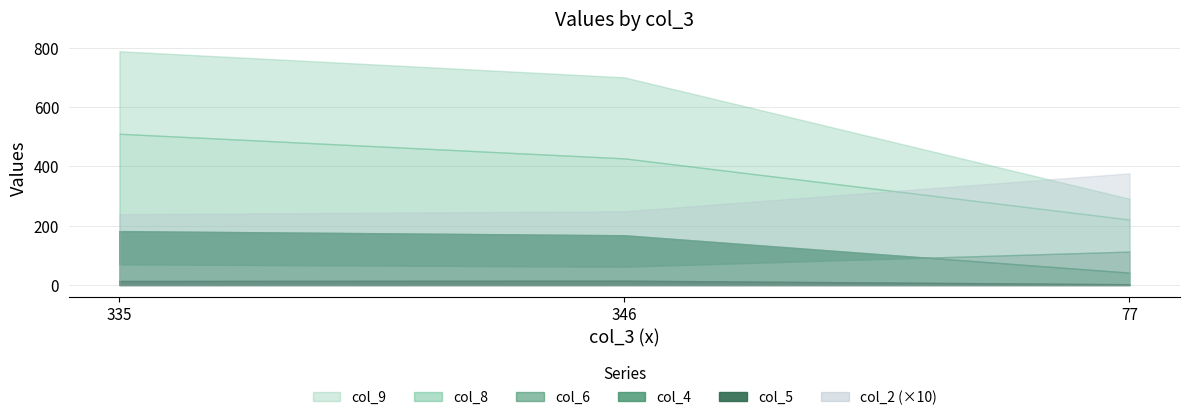

What is the highest value of the col_5 series?

15.0